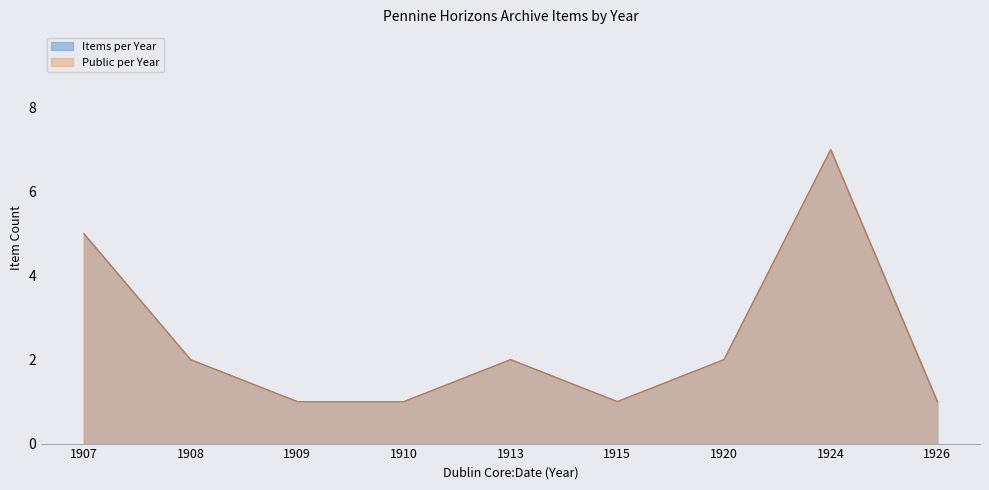

At how many categories does at least one series exceed 5?

1